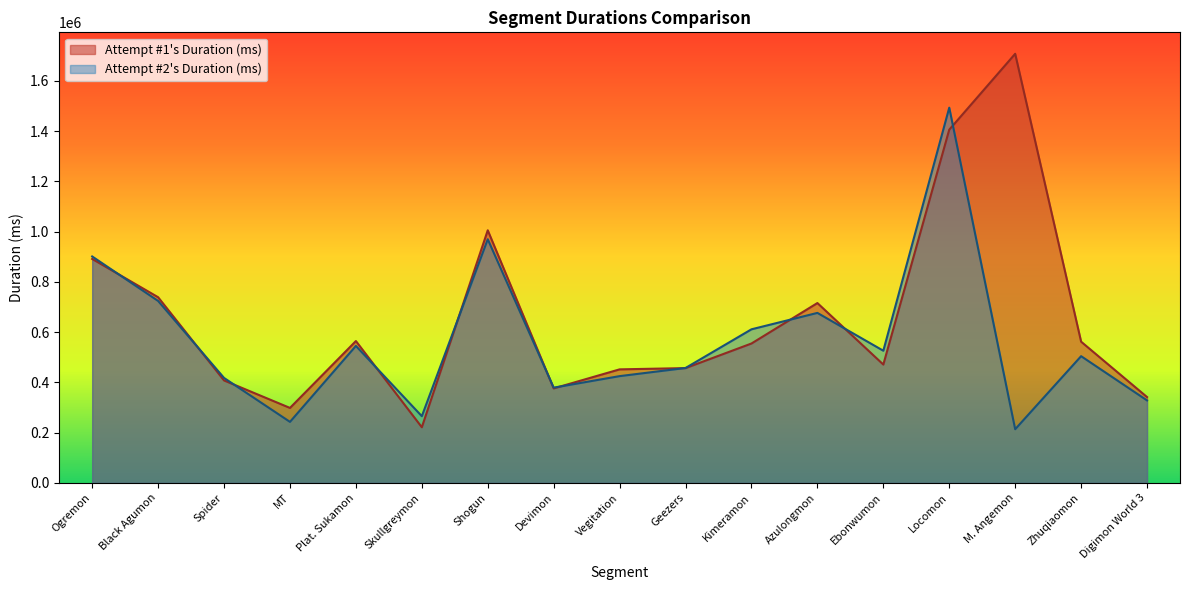

How many lines are shown in the chart?

2